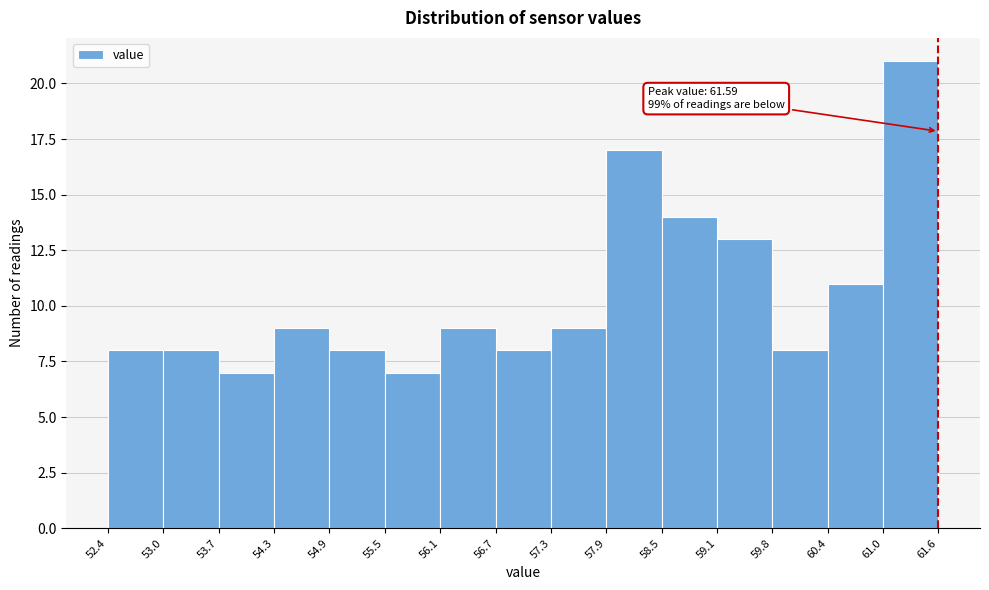

Which range on the x-axis has the tallest bar?

61.0 to 61.6